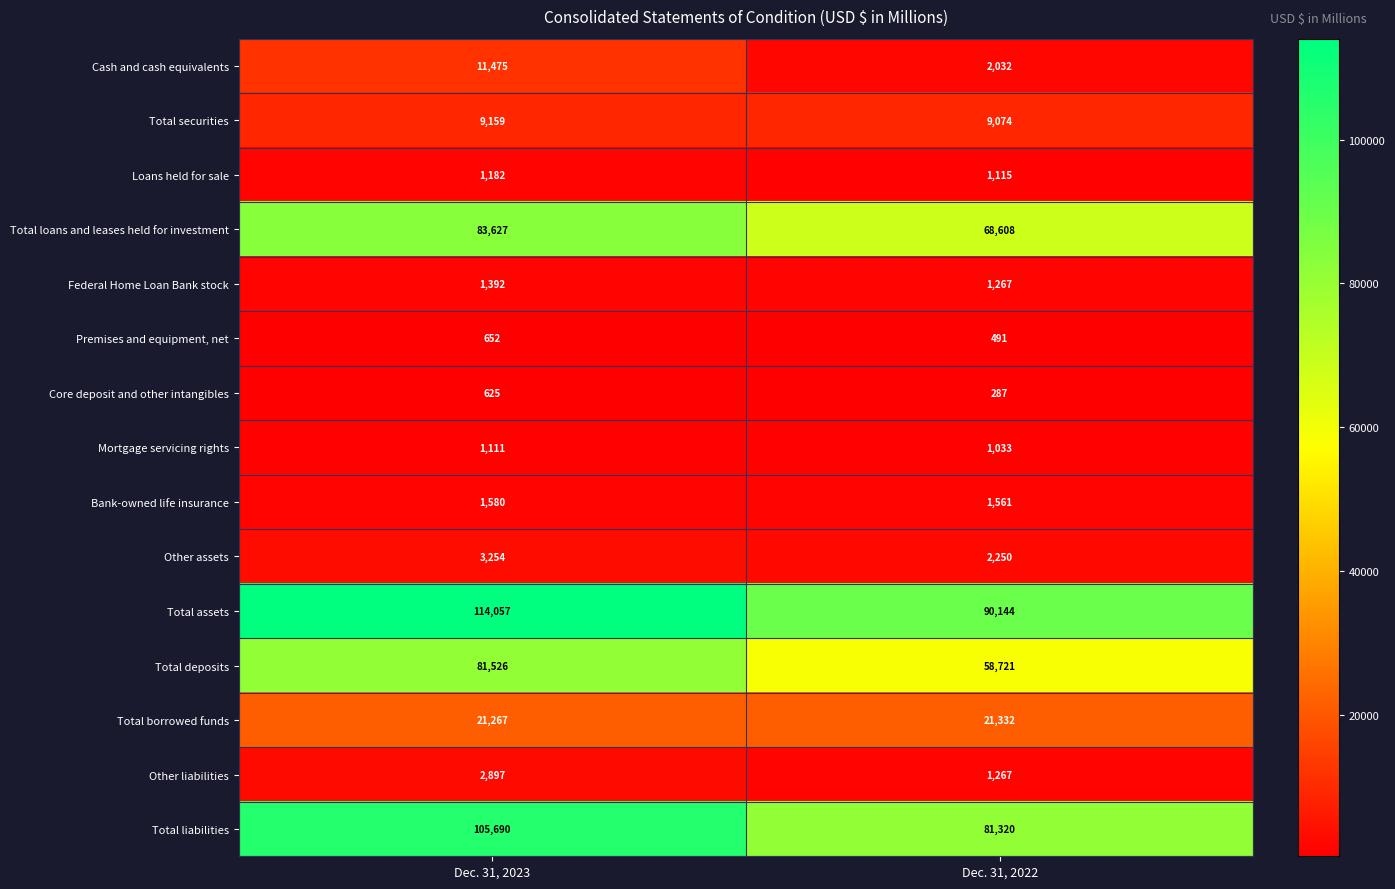

At which label is Cash and cash equivalents closest to 6753?

Dec. 31, 2022